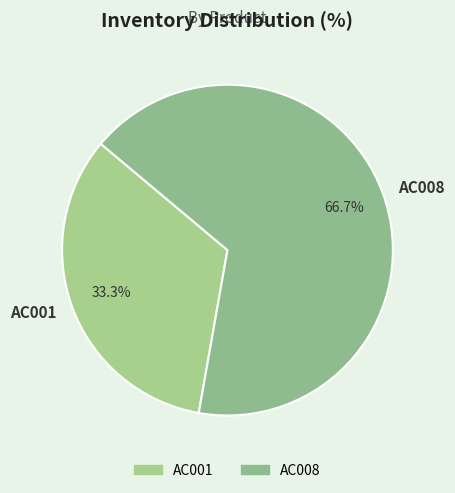

Which category has the biggest portion of the pie?

AC008